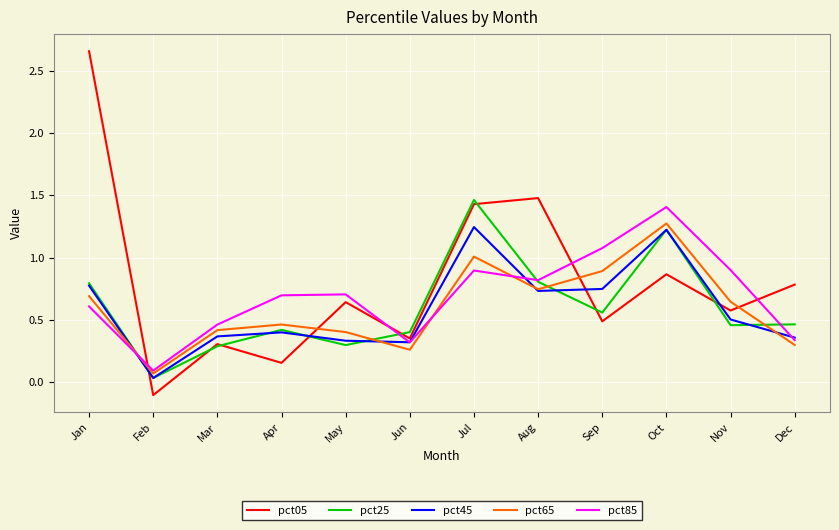

Which series changed the most between Oct and Nov?

pct25